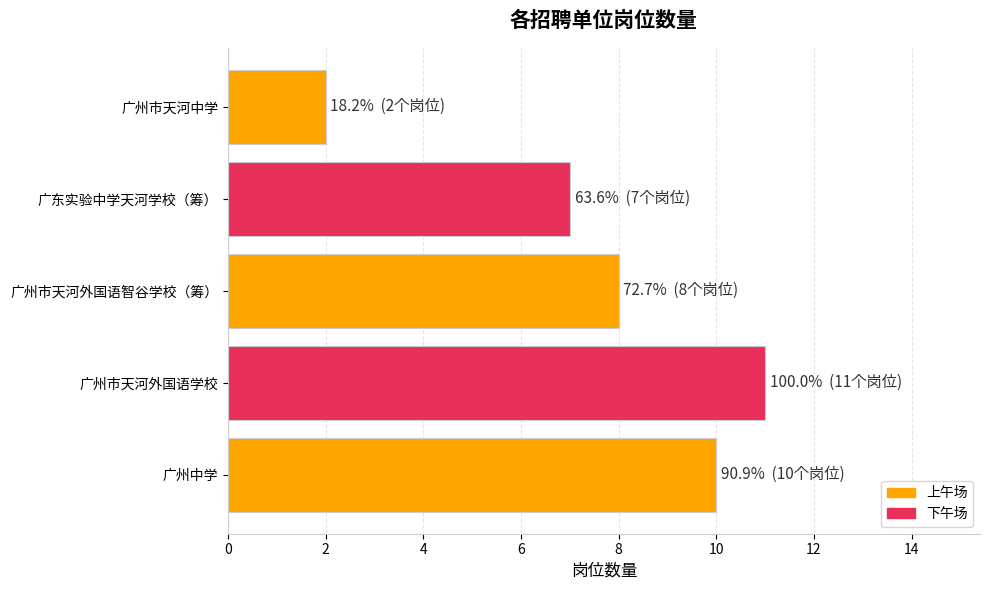

List the labels in order of value, largest first.

广州市天河外国语学校, 广州中学, 广州市天河外国语智谷学校（筹）, 广东实验中学天河学校（筹）, 广州市天河中学